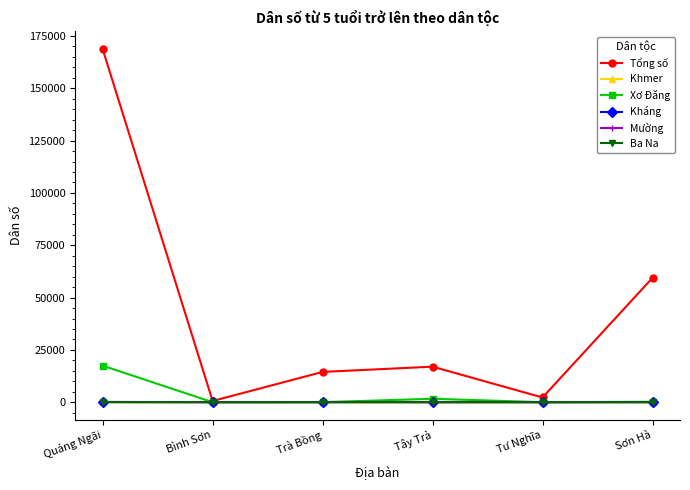

What are all the series names shown in the legend?

Tổng số, Khmer, Xơ Đăng, Kháng, Mường, Ba Na